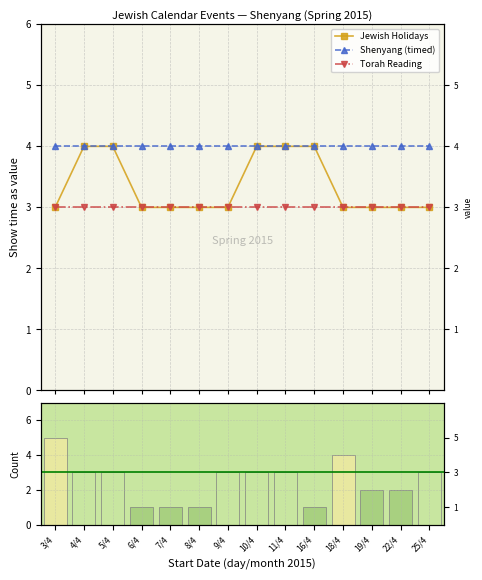

What value does the Jewish Holidays series have at 25/4?

3